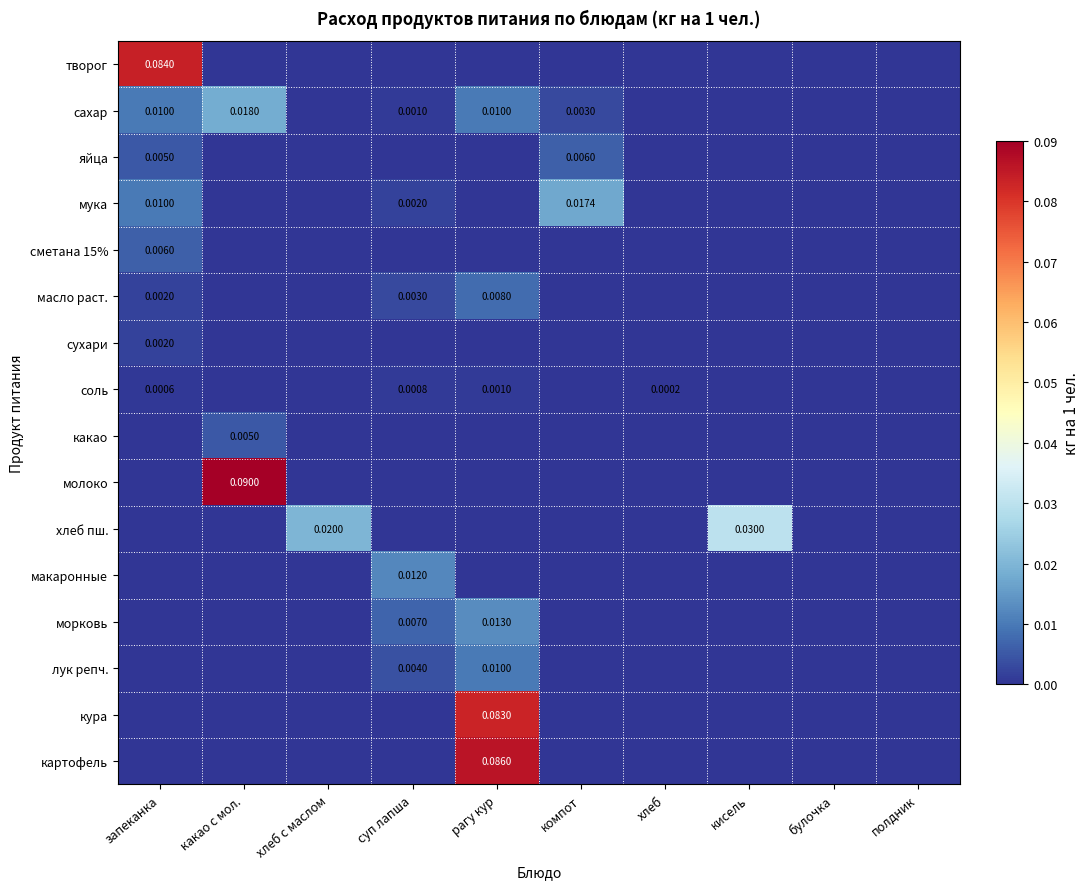

Which series changed the most between рагу кур and компот?

картофель